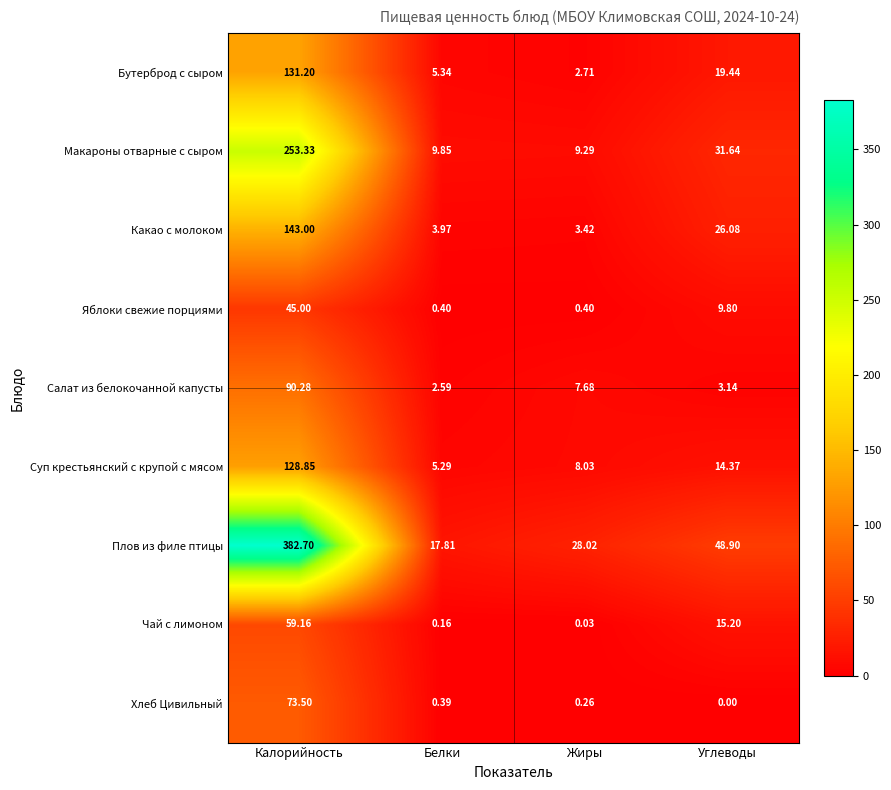

What is the total value across all series at Калорийность?

1307.0